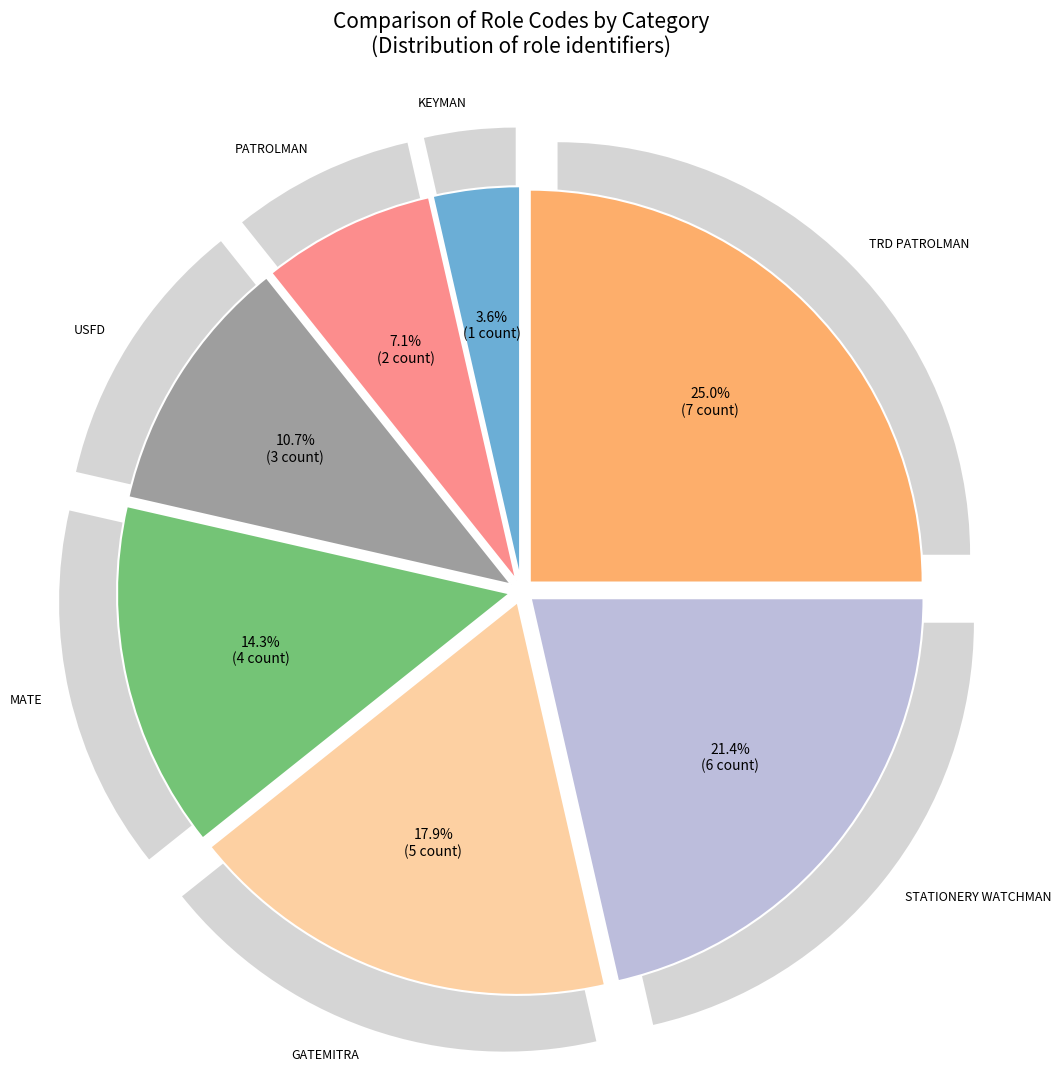

Is MATE the majority of the pie?

No